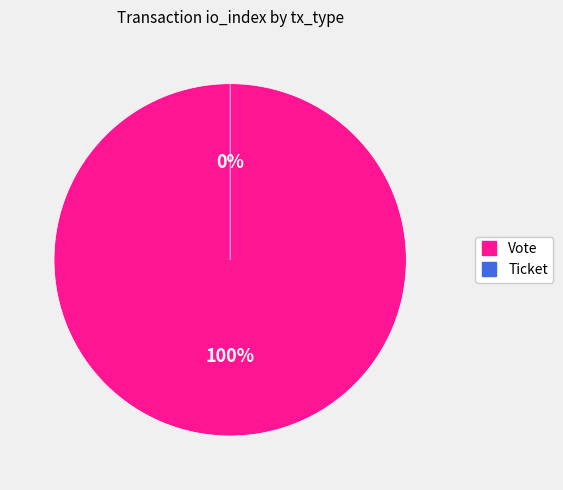

The Vote slice represents 100% of the pie. True or false?

True